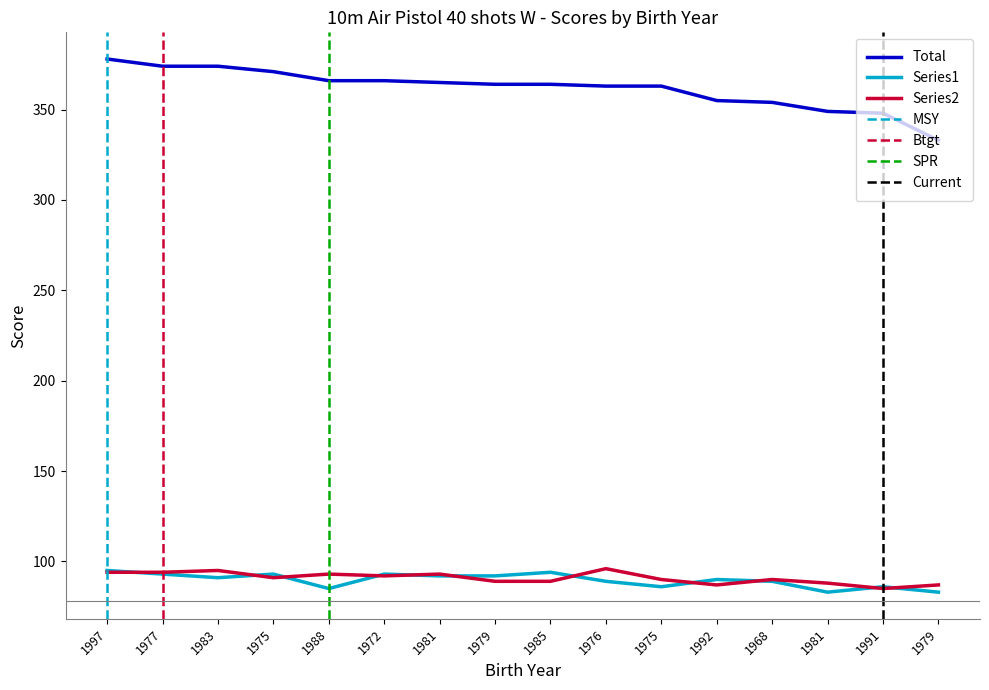

True or false: Series2 has more than 0 points higher than both neighbors.

True